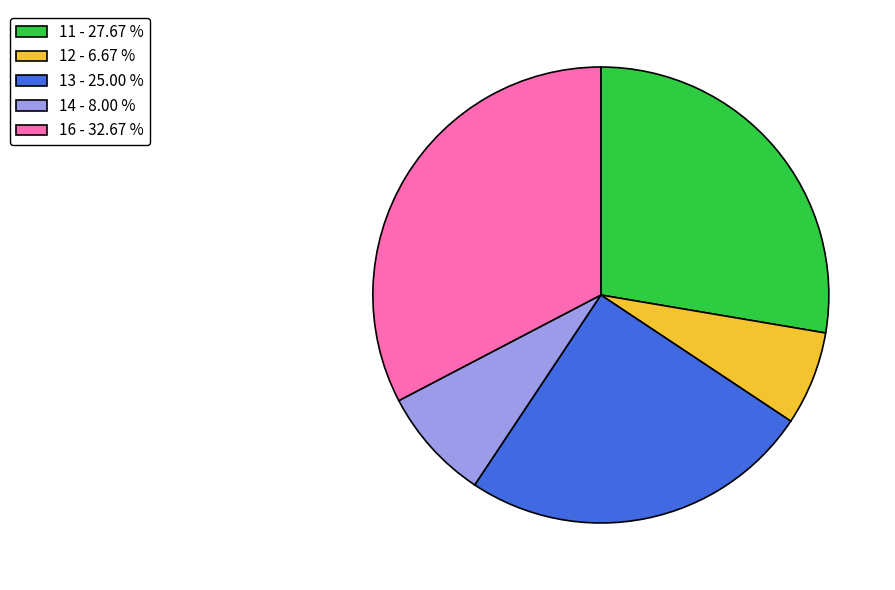

Count the number of slices in the pie.

5